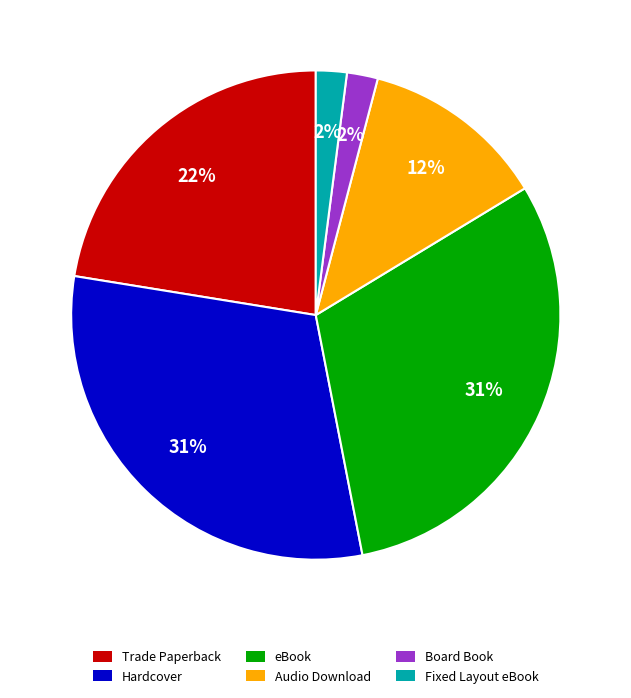

Do Hardcover and Board Book together represent more than half of the pie?

No